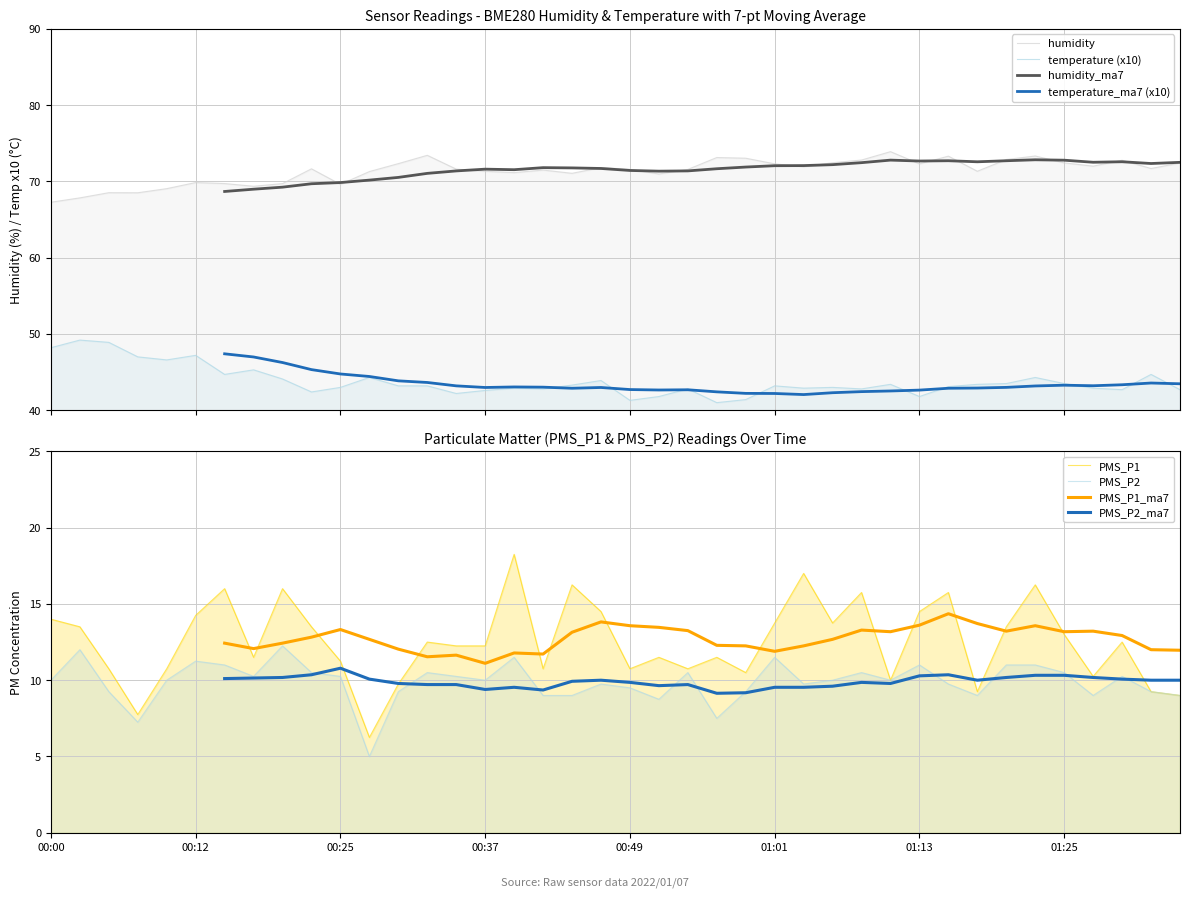

The PMS_P2 series shows 10.2 at 00:17. True or false?

True